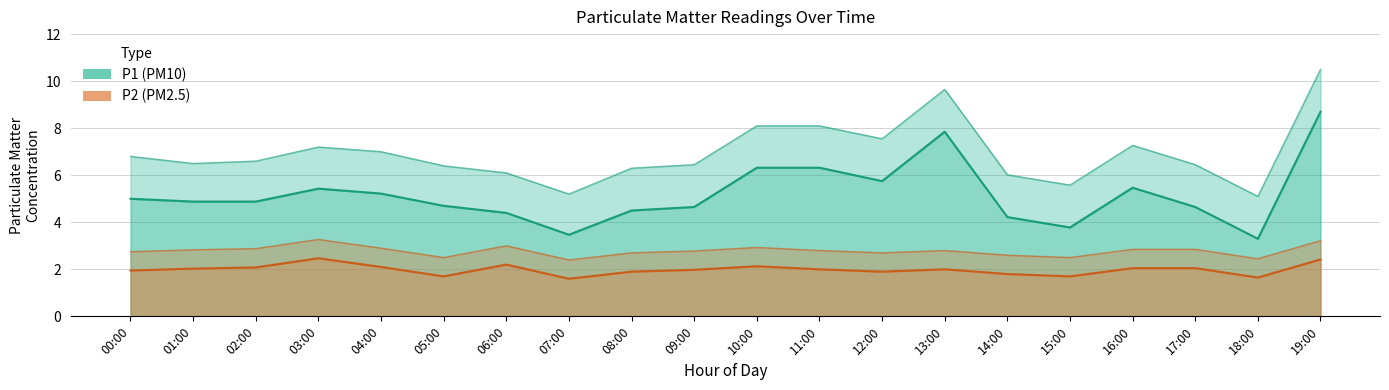

What position from the left is 13:00?

14